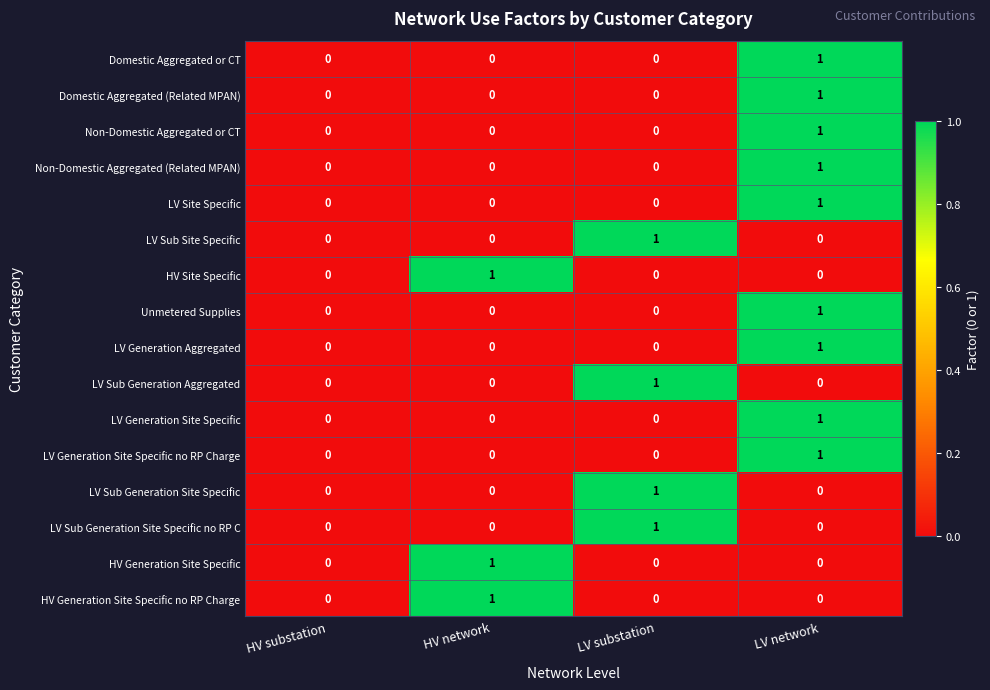

How many categories are shown in the chart?

4